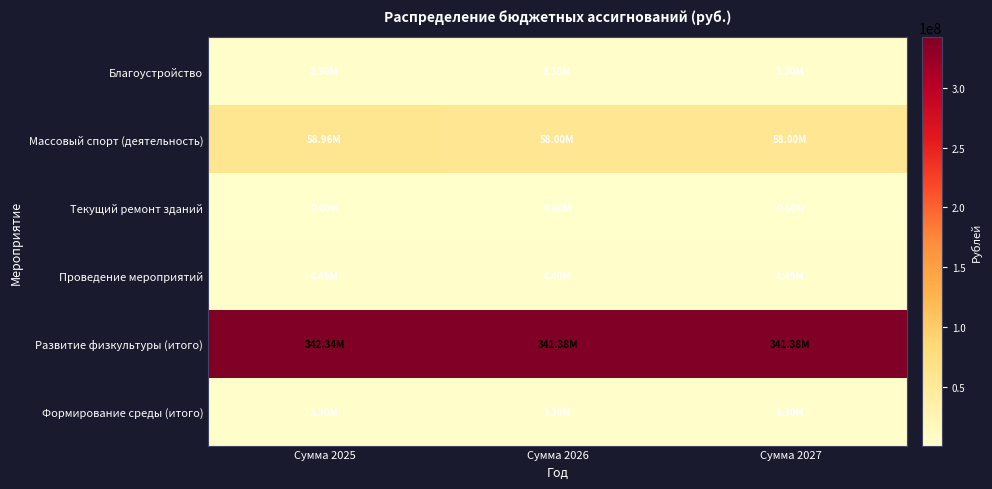

Rank the series at Сумма 2027 from highest to lowest value.

Развитие физкультуры (итого), Массовый спорт (деятельность), Проведение мероприятий, Благоустройство, Формирование среды (итого), Текущий ремонт зданий